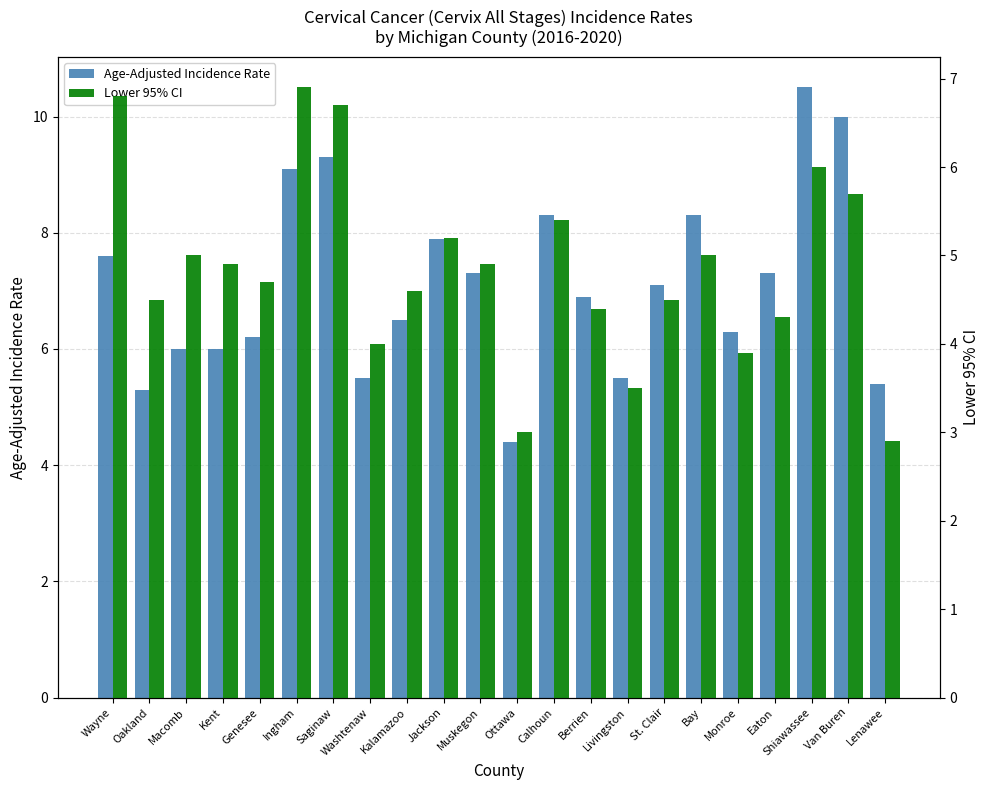

Which series has the largest range (max minus min)?

Age-Adjusted Incidence Rate